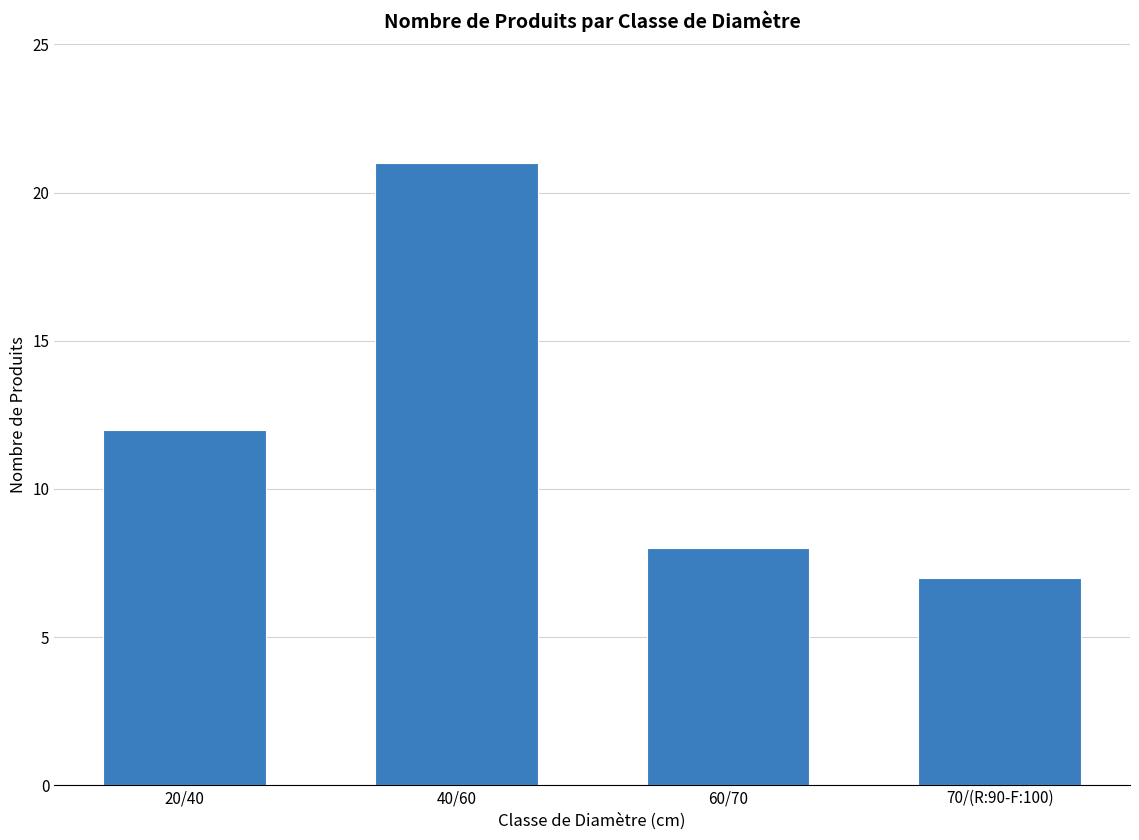

Rank the categories by value from highest to lowest.

40/60, 20/40, 60/70, 70/(R:90-F:100)